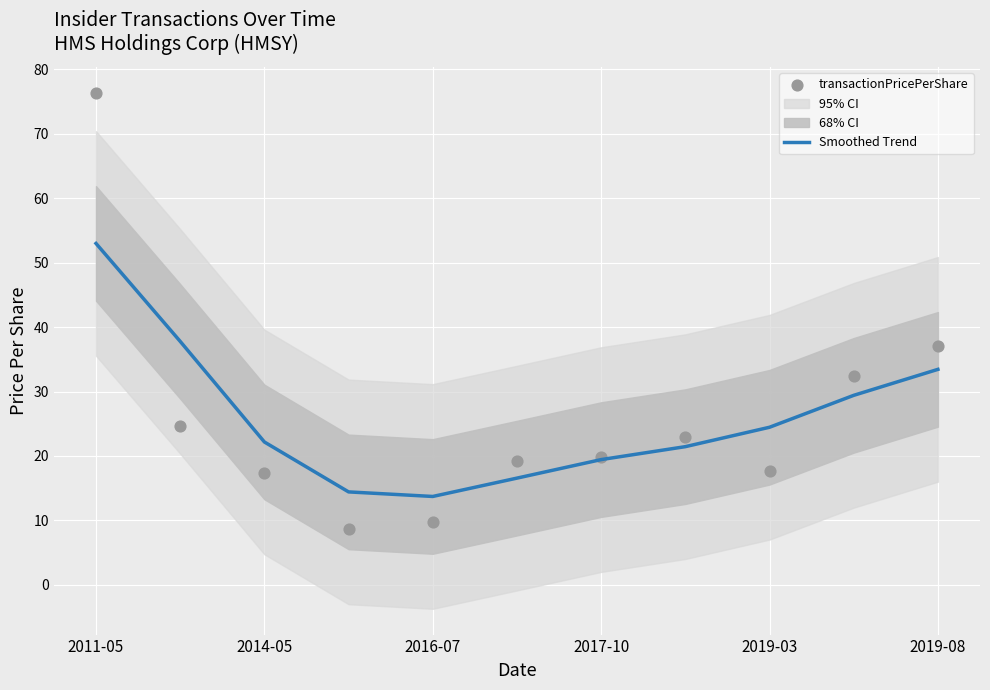

At which category is the sum across all series the highest?

2011-05